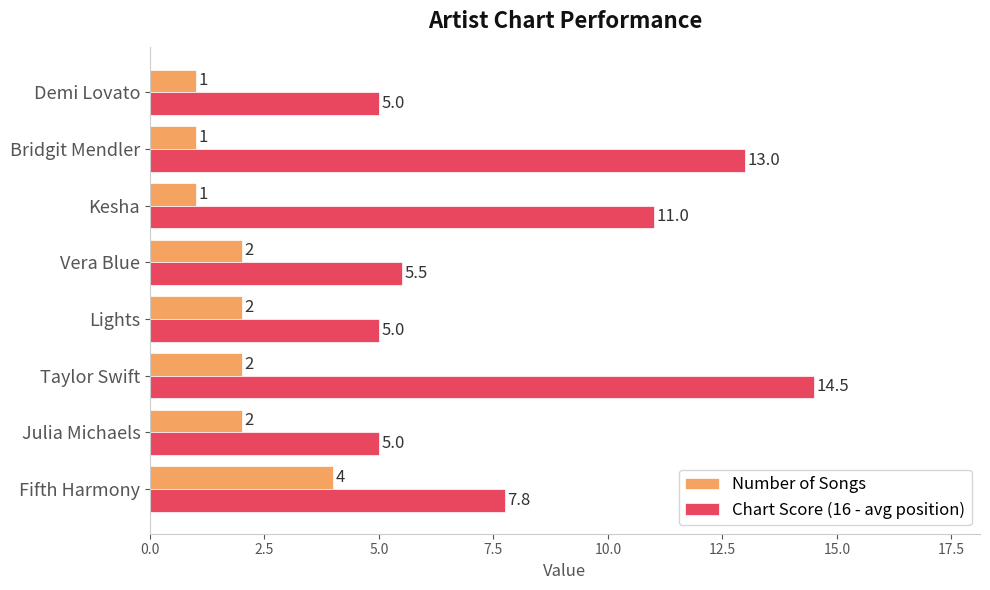

Is the value of Chart Score (16 - avg position) at Vera Blue greater than the value of Number of Songs at Fifth Harmony?

Yes